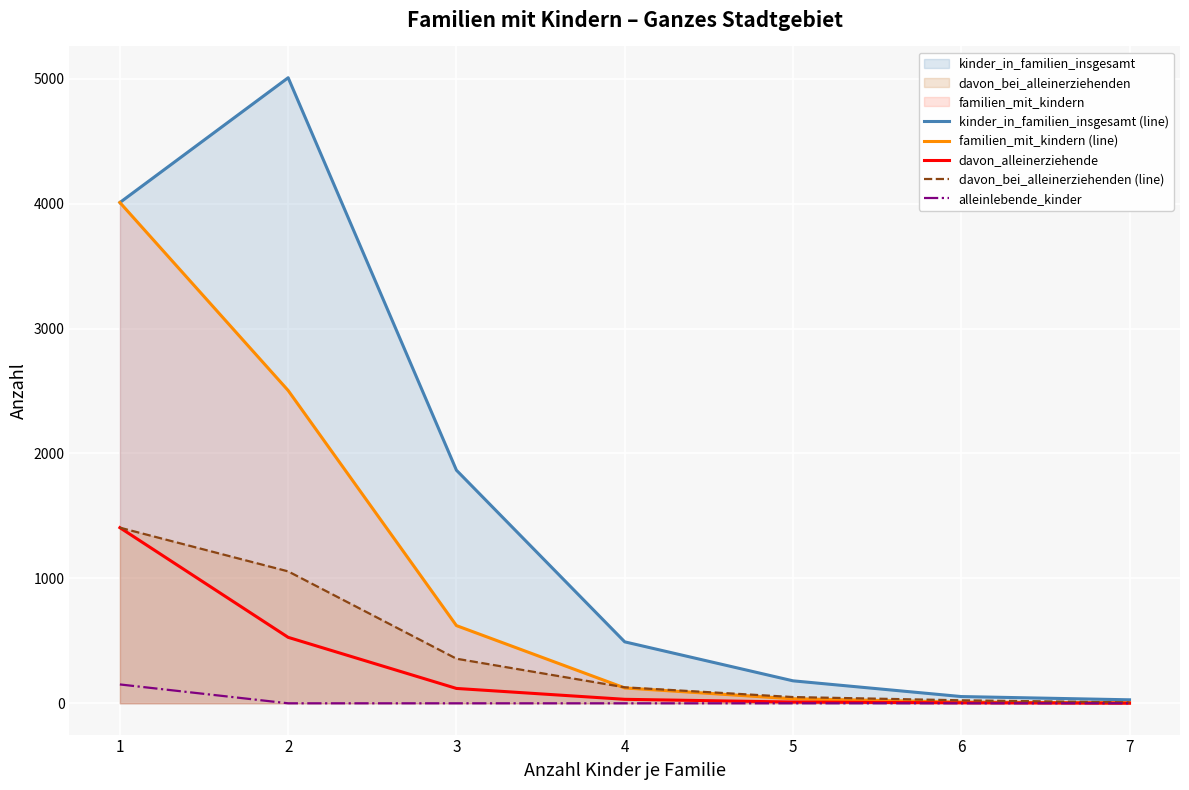

Which series has the largest total across all categories?

kinder_in_familien_insgesamt (line)